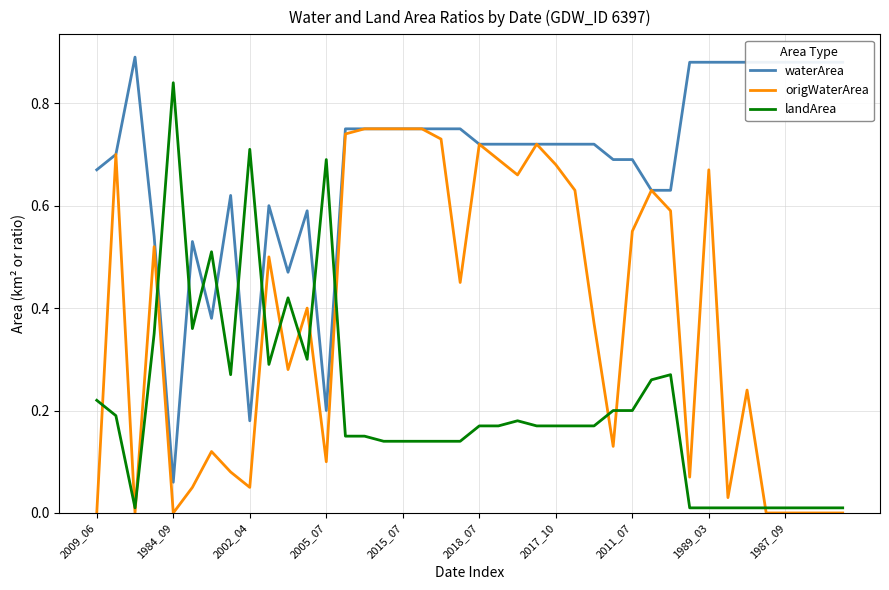

Rank the series by their average value, from lowest to highest.

landArea, origWaterArea, waterArea